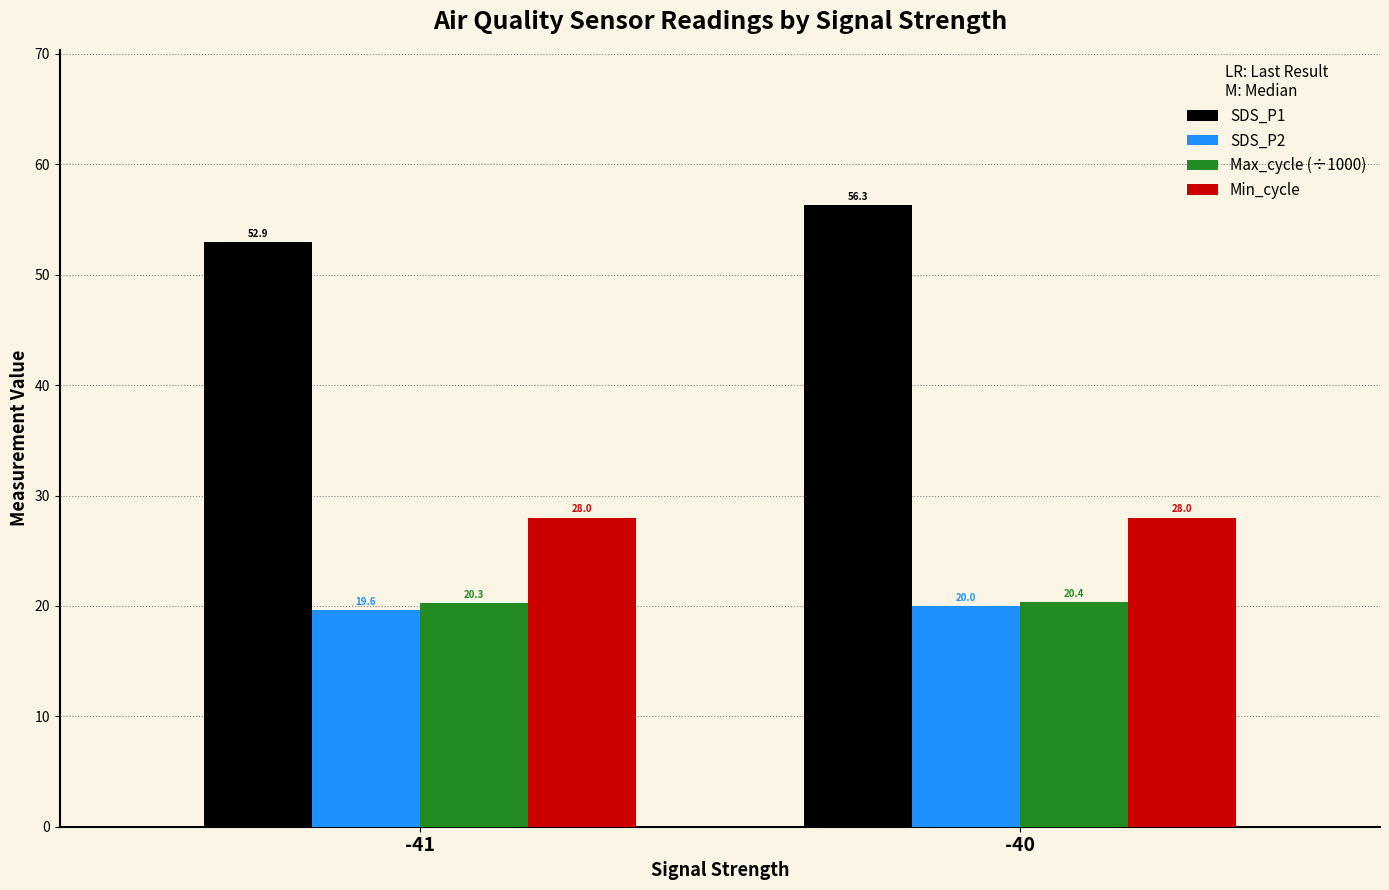

What is the difference between the Max_cycle (÷1000) values at -41 and -40?

0.1